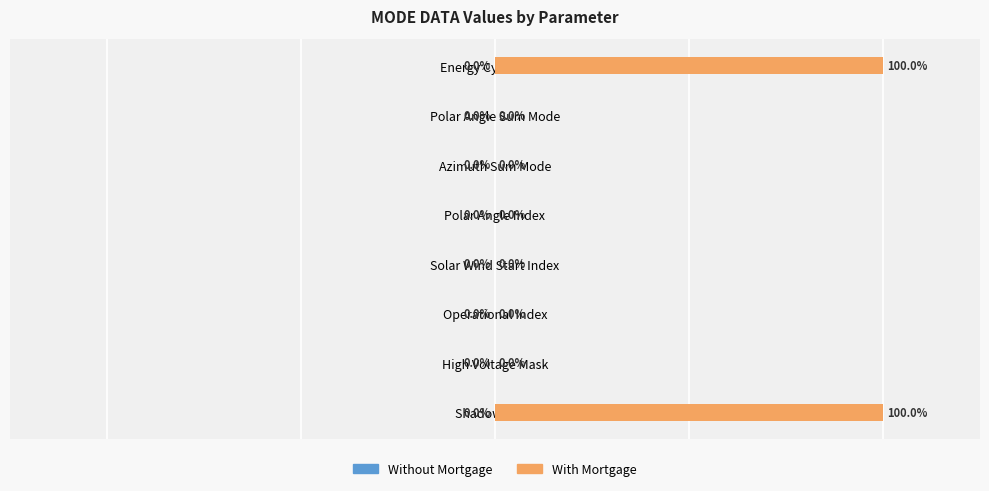

Are the bars horizontal?

Yes